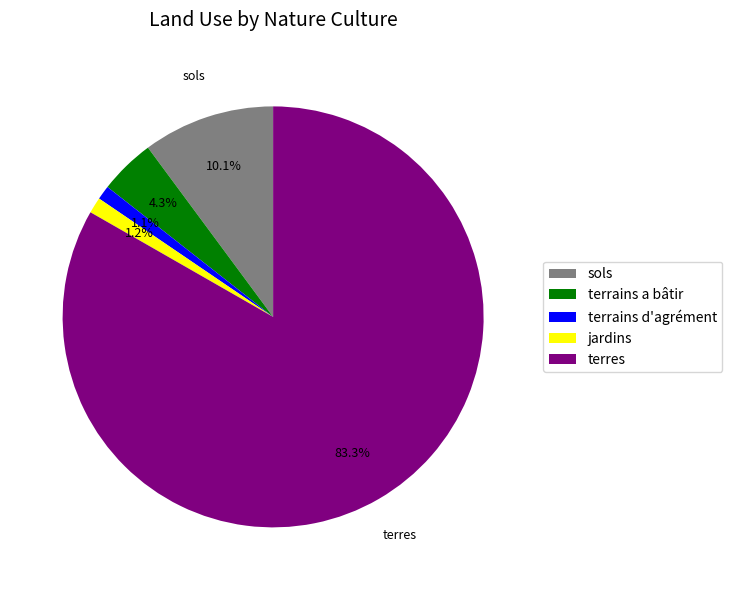

Which has a higher value, terrains a bâtir or terres?

terres